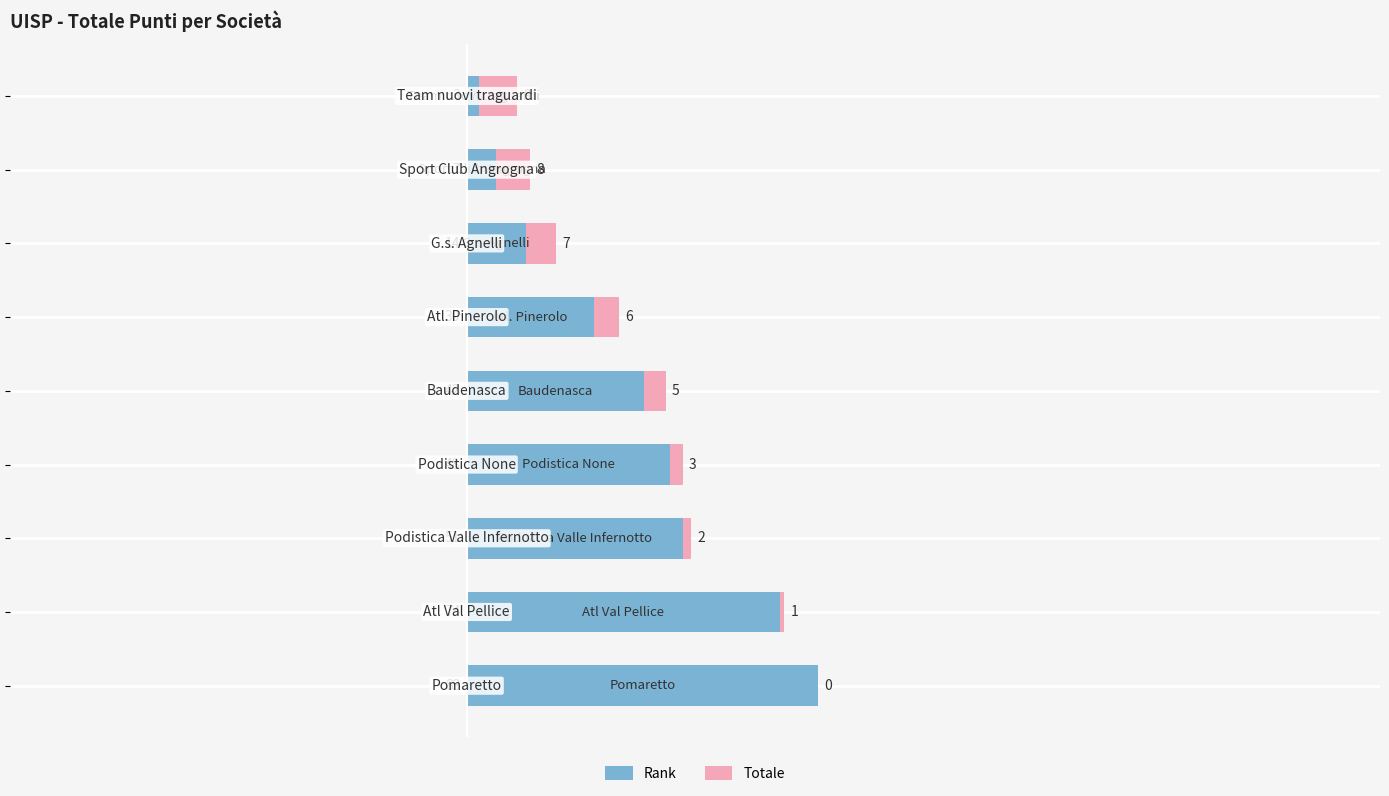

What is the highest value of the Rank series?

83